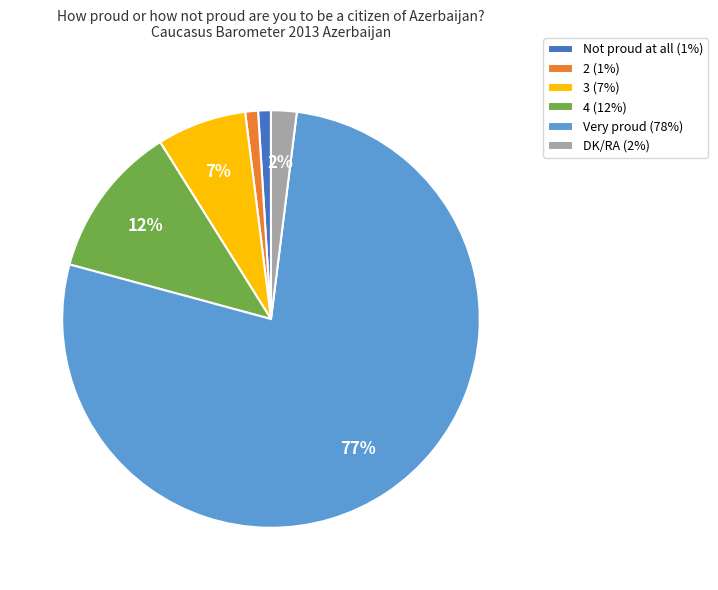

What is the largest slice in the pie chart?

Very proud